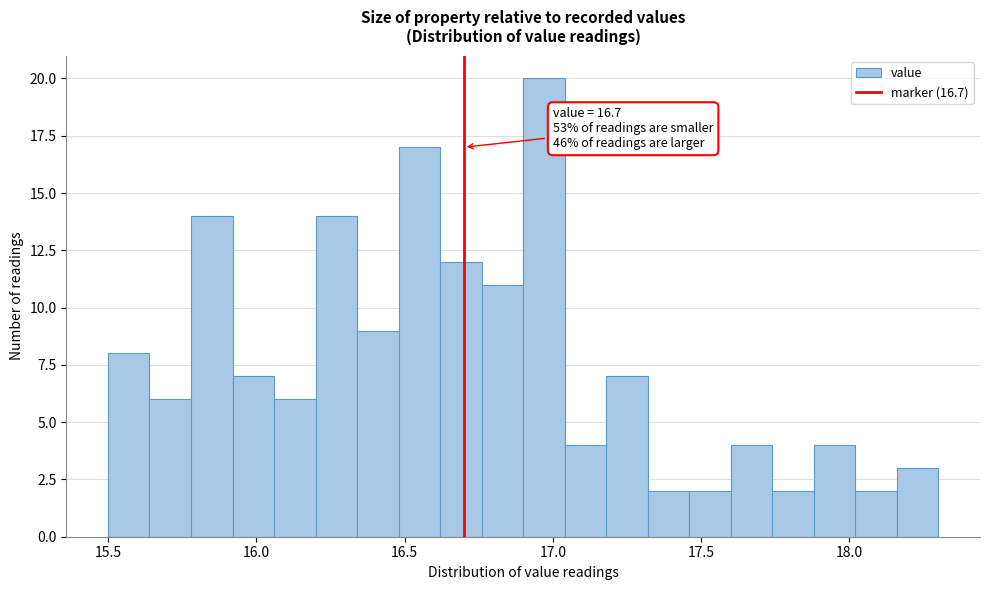

Around what value on the x-axis is the tallest bar? Give the approximate position of its centre, as read against the axis.

16.95